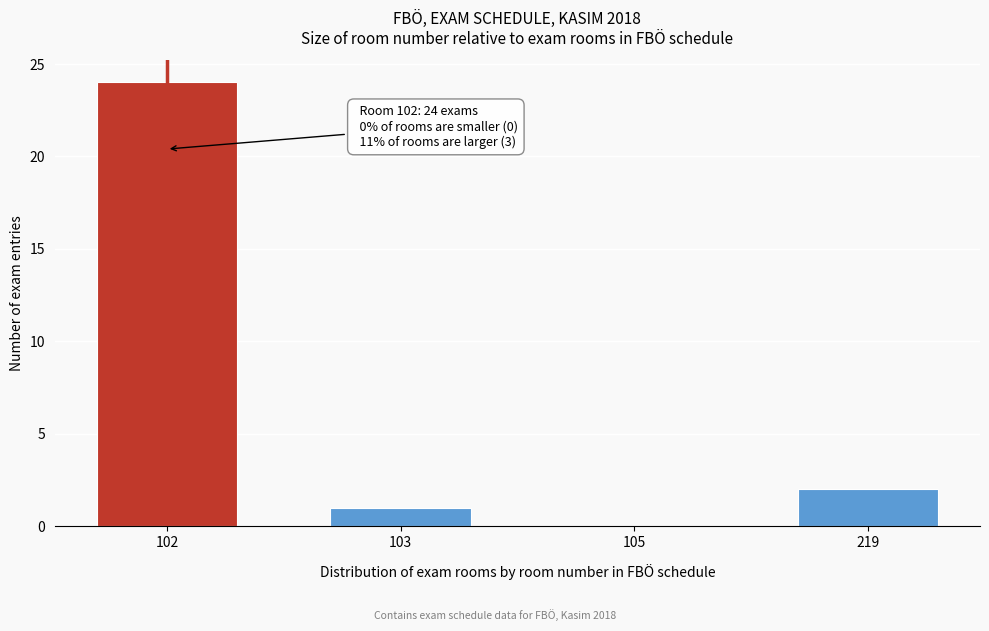

Reading right to left, transcribe all the data shown in this chart.

219=2	105=0	103=1	102=24